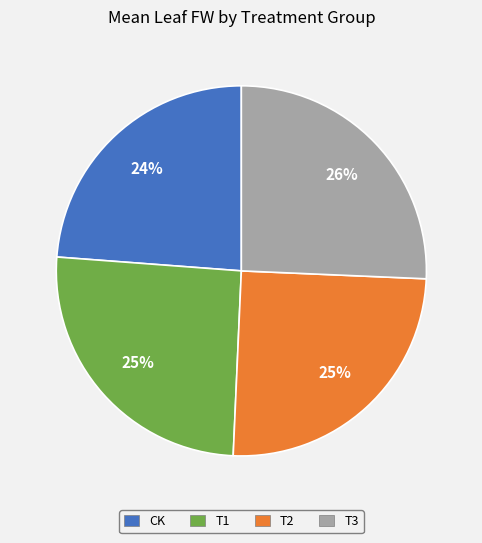

Which slice is the smallest?

CK